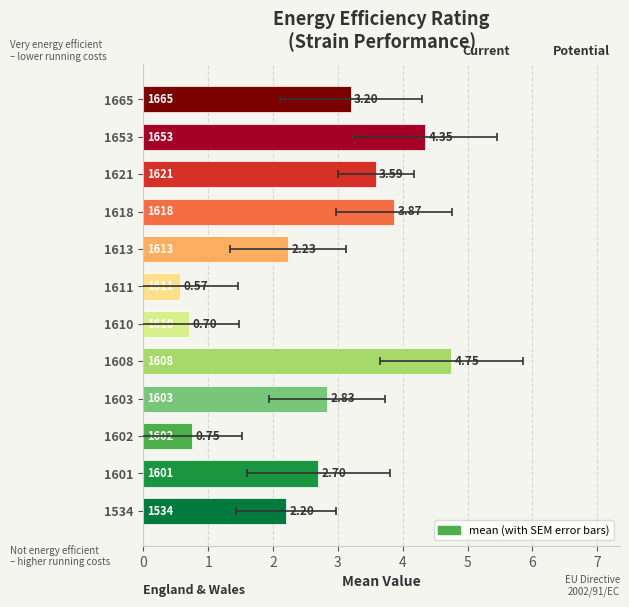

Reading left to right, list all the values displayed in this chart.

2.2	2.7	0.8	2.8	4.8	0.7	0.6	2.2	3.9	3.6	4.3	3.2